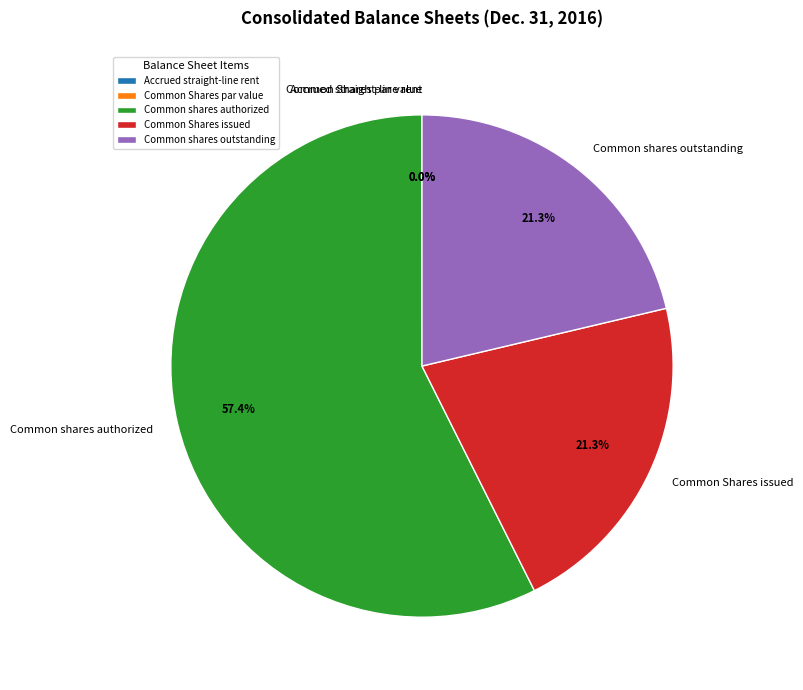

How much of the chart is everything except Accrued straight-line rent?

100.0%